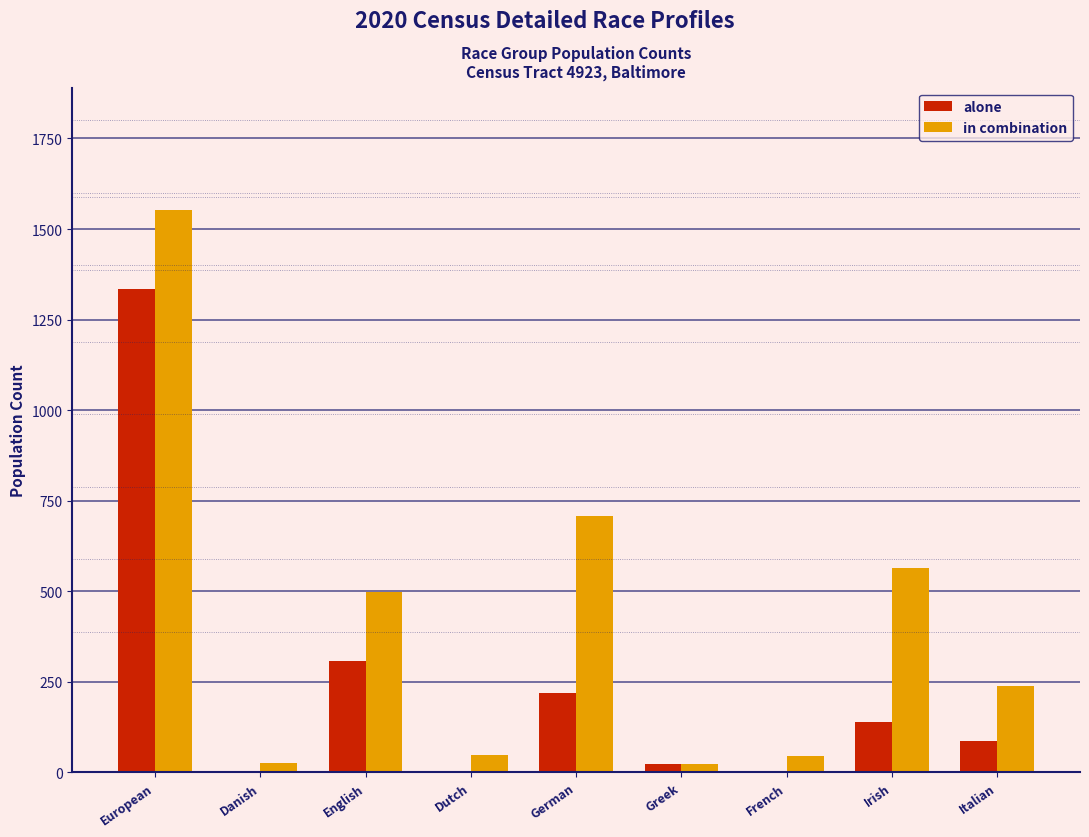

Is it true that alone equals 70 at Irish?

False